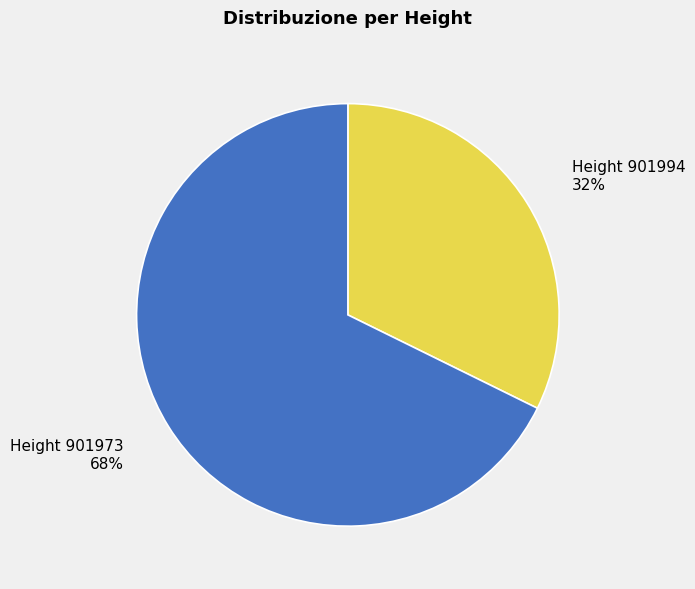

Combined, do Height 901973 and Height 901994 account for over 50%?

Yes